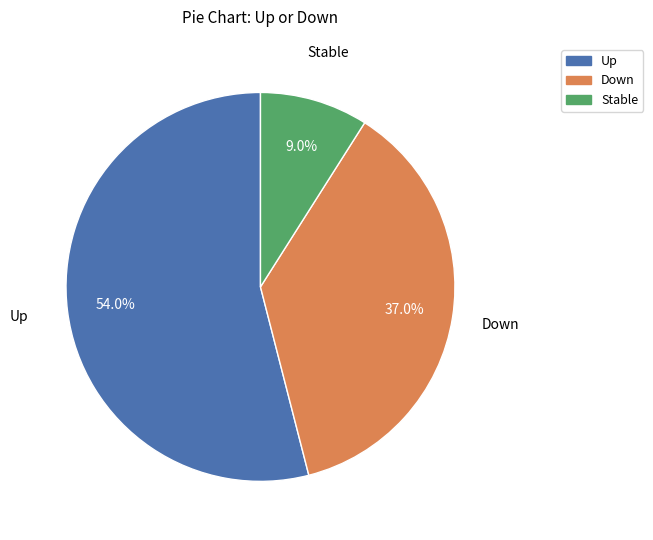

Does any single category account for the majority?

Yes